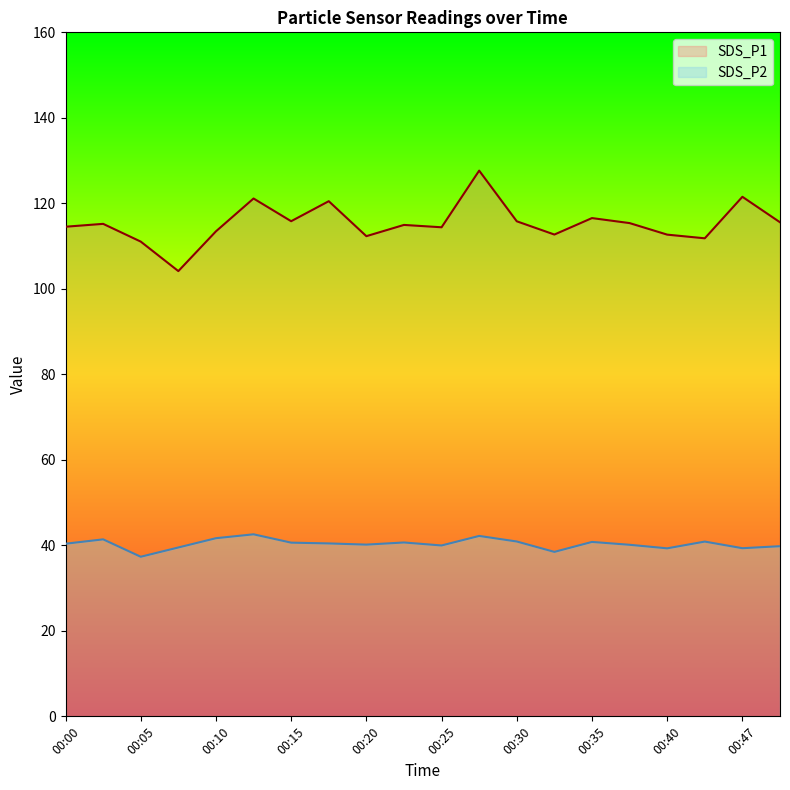

True or false: SDS_P2 has a value of 70.8 at 00:15.

False